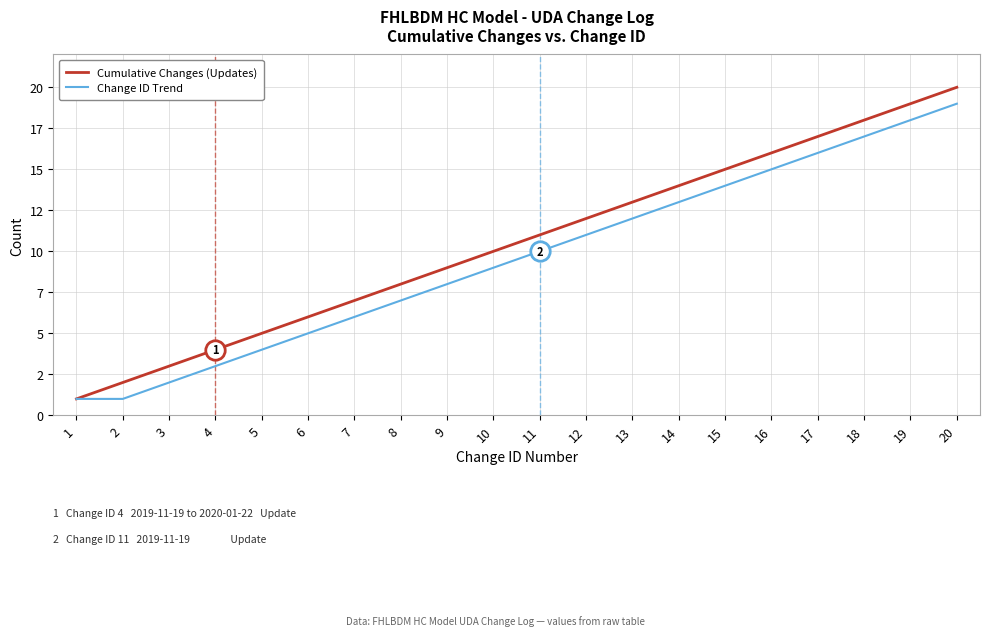

What is the average value of the Cumulative Changes (Updates) series?

10